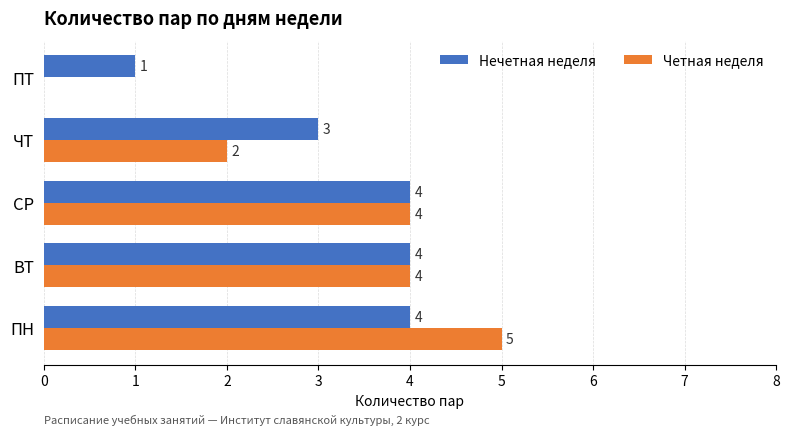

The Нечетная неделя series shows 4 at ПН. True or false?

True